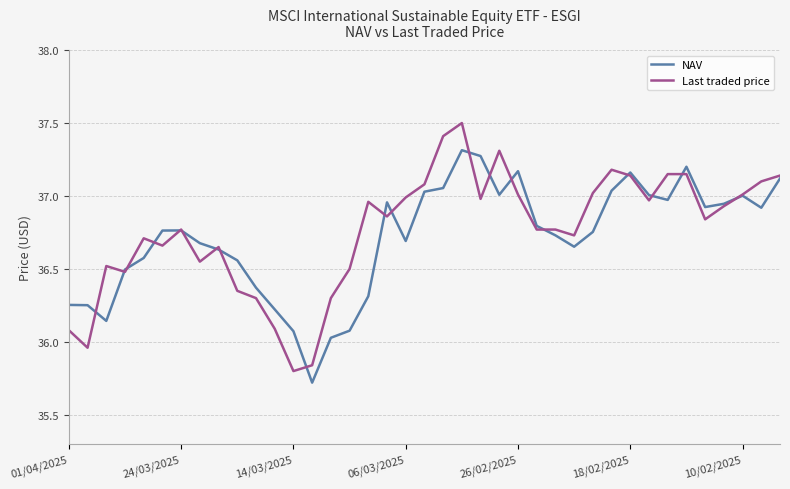

How many categories are shown in the chart?

39